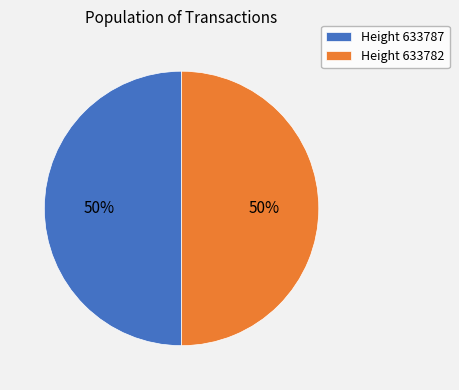

Approximately how many times larger is the value at Height 633782 compared to Height 633787?

1.0